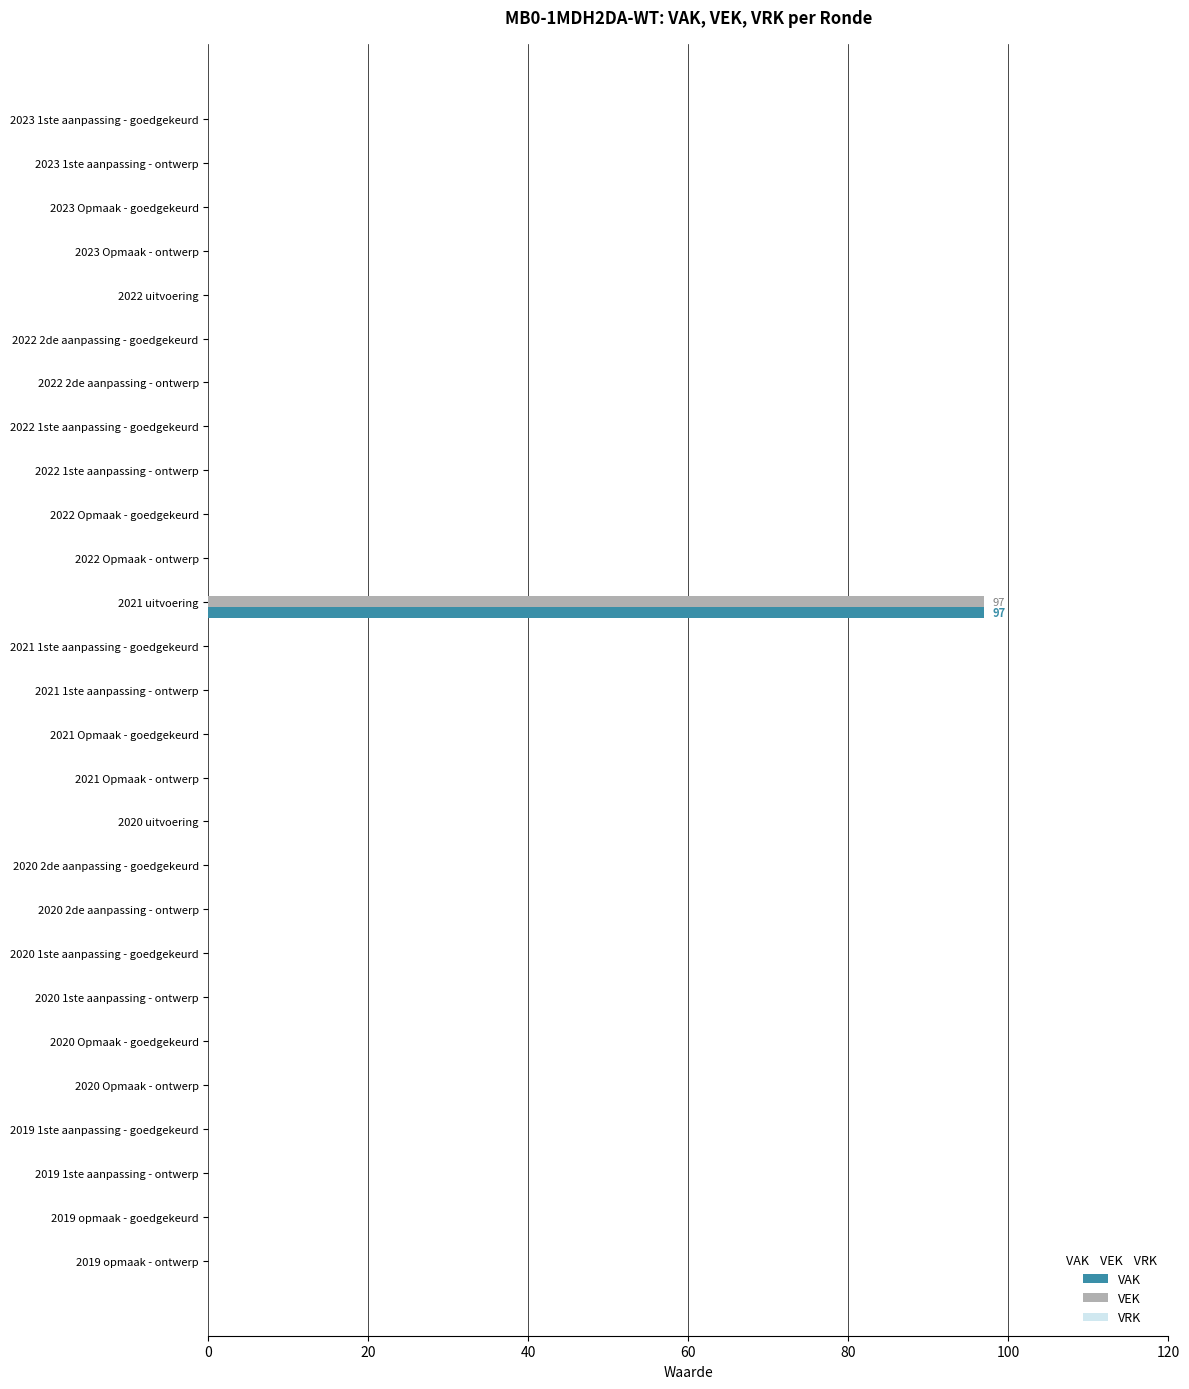

At which category is the sum across all series the highest?

2021 uitvoering